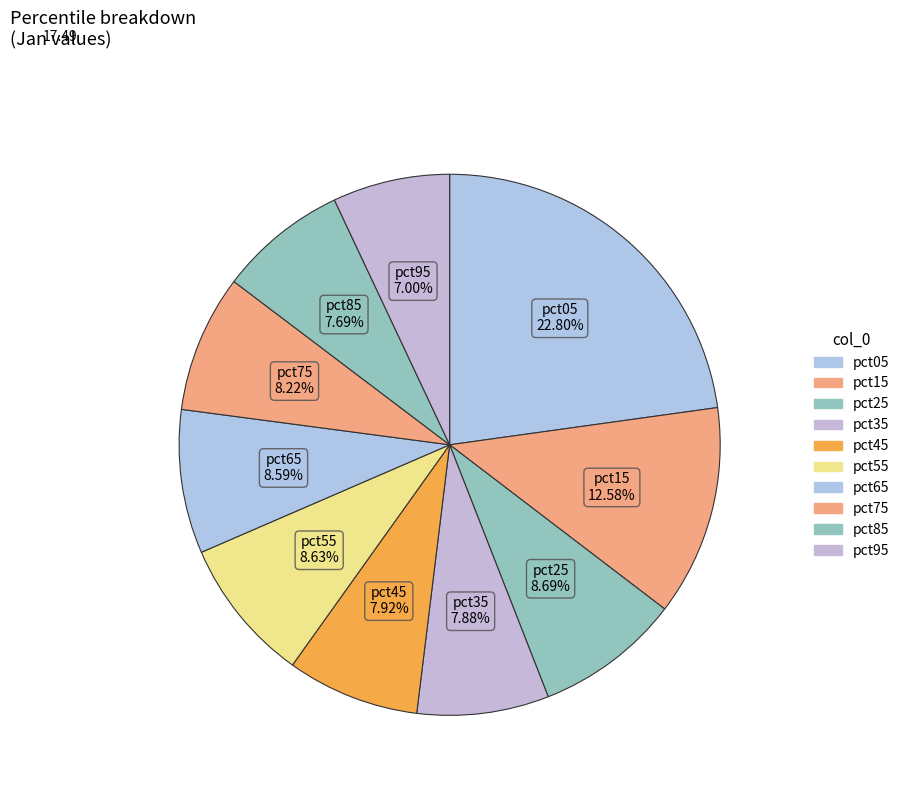

Count the number of slices in the pie.

10